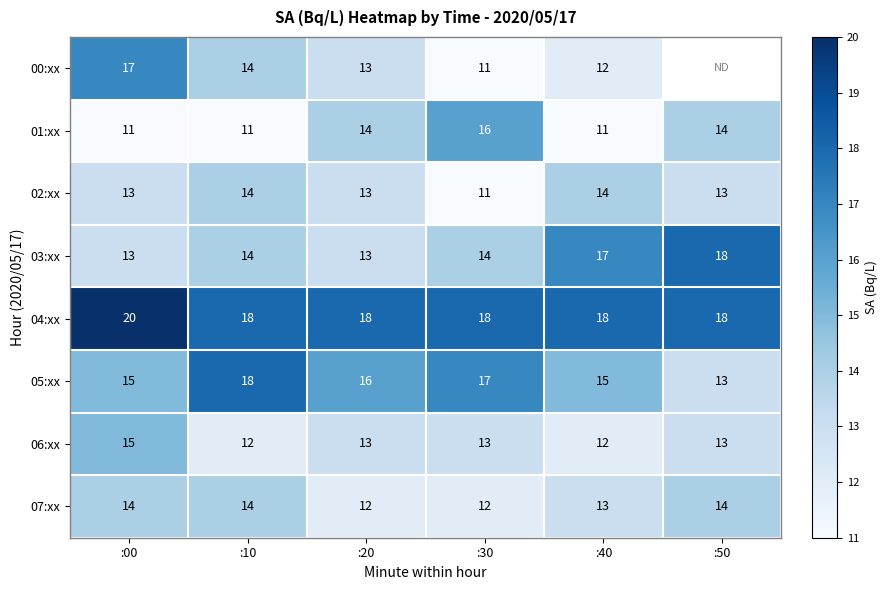

What is the spread (max minus min) of values at :00?

9